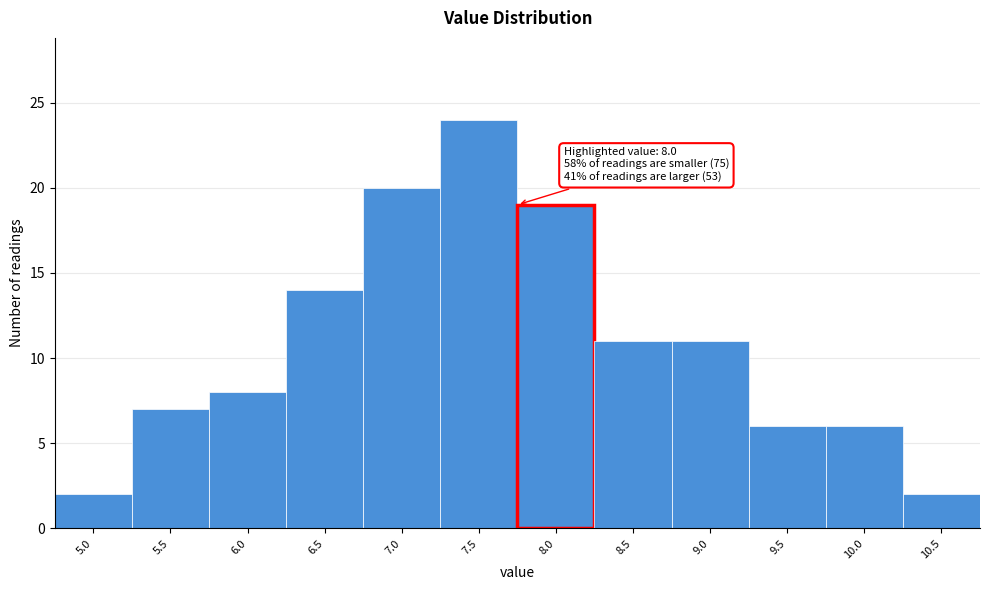

Reading left to right, list all the values displayed in this chart.

2	7	8	14	20	24	19	11	11	6	6	2